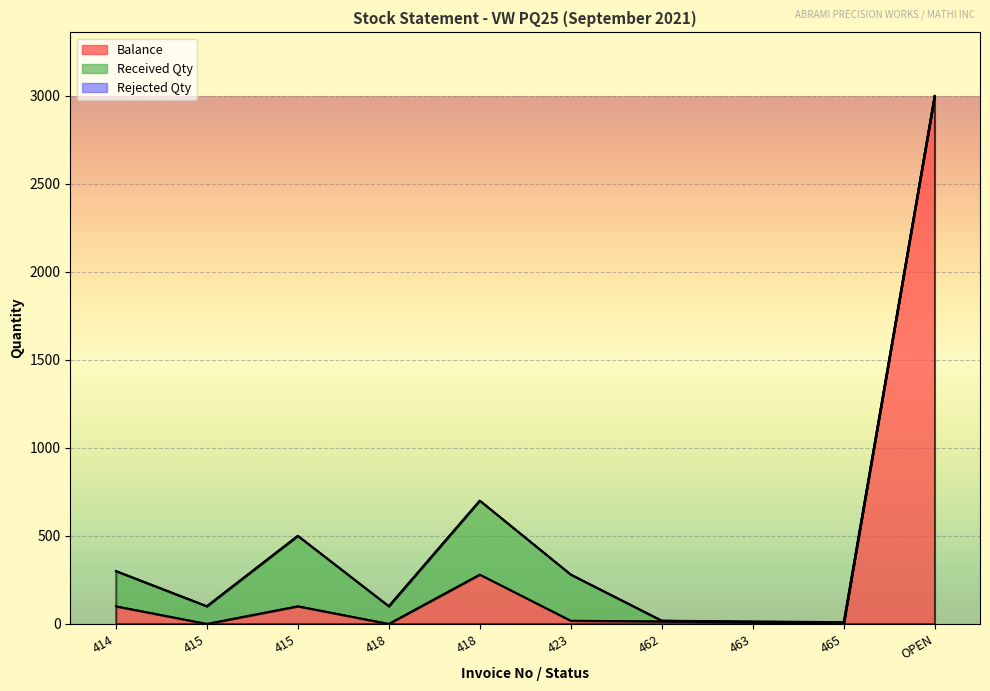

How many series are shown in this chart?

3